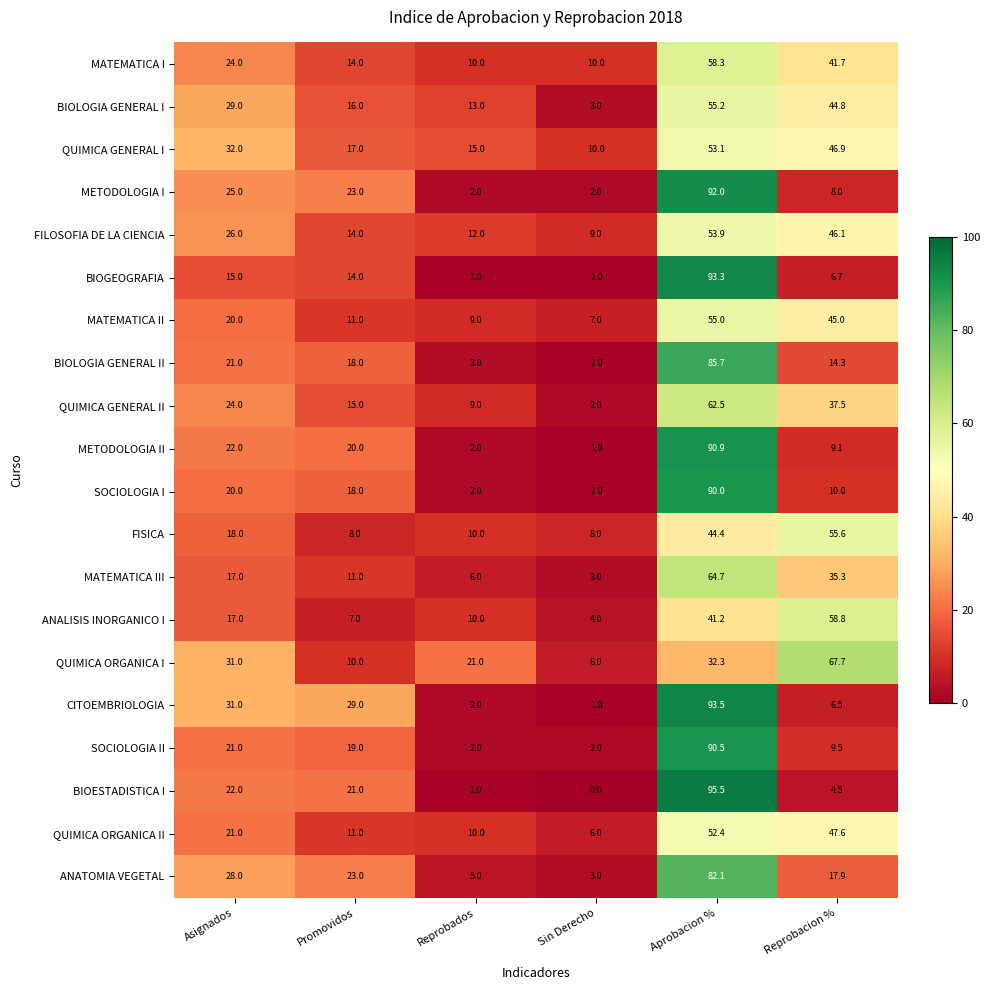

Where does the ANATOMIA VEGETAL series first go above 23?

Asignados